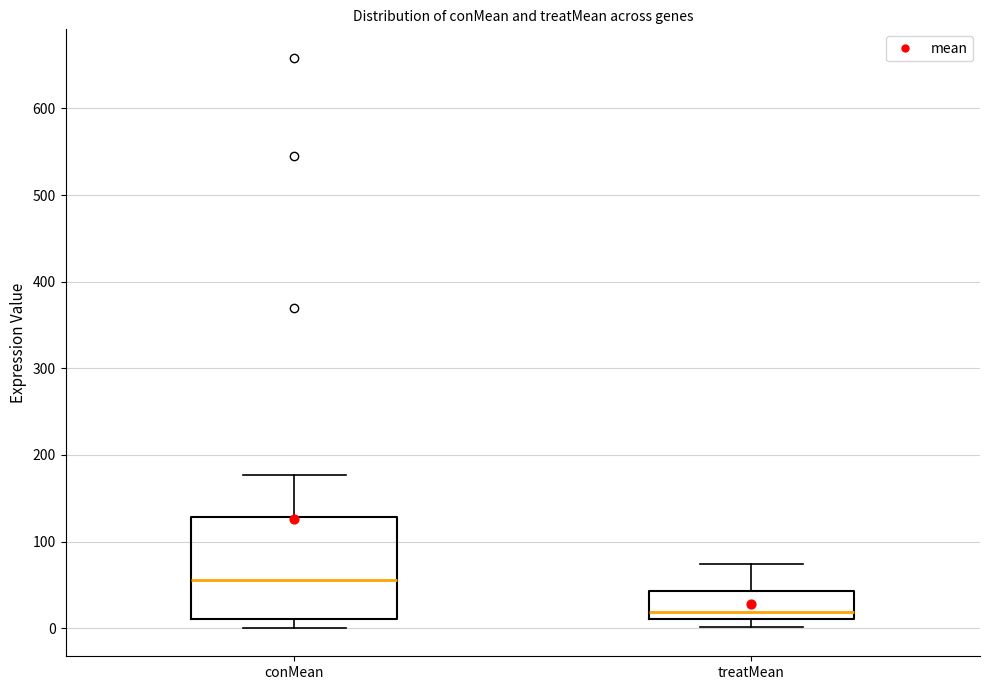

Where does the median line of the box for treatMean sit on the y-axis? The values are not printed on the chart, so give them approximately, as read against the axis.

20